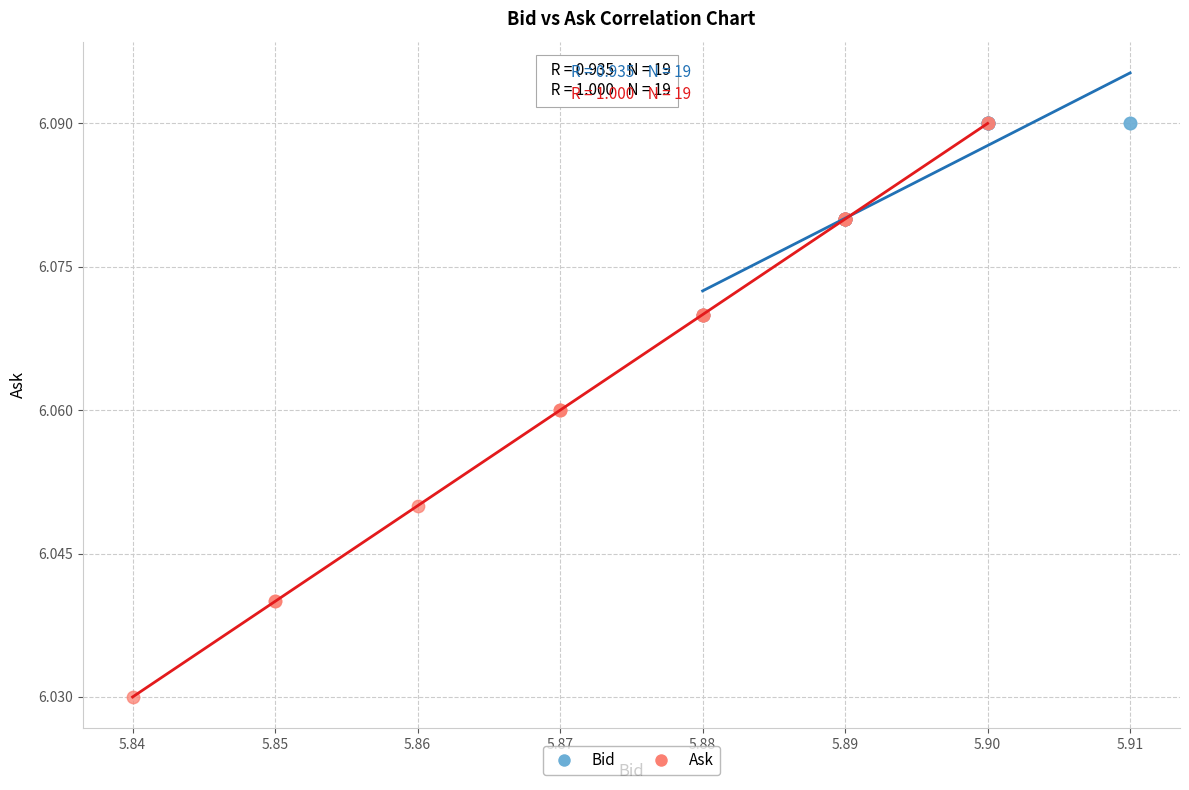

Which series has the widest spread of Y values?

Ask